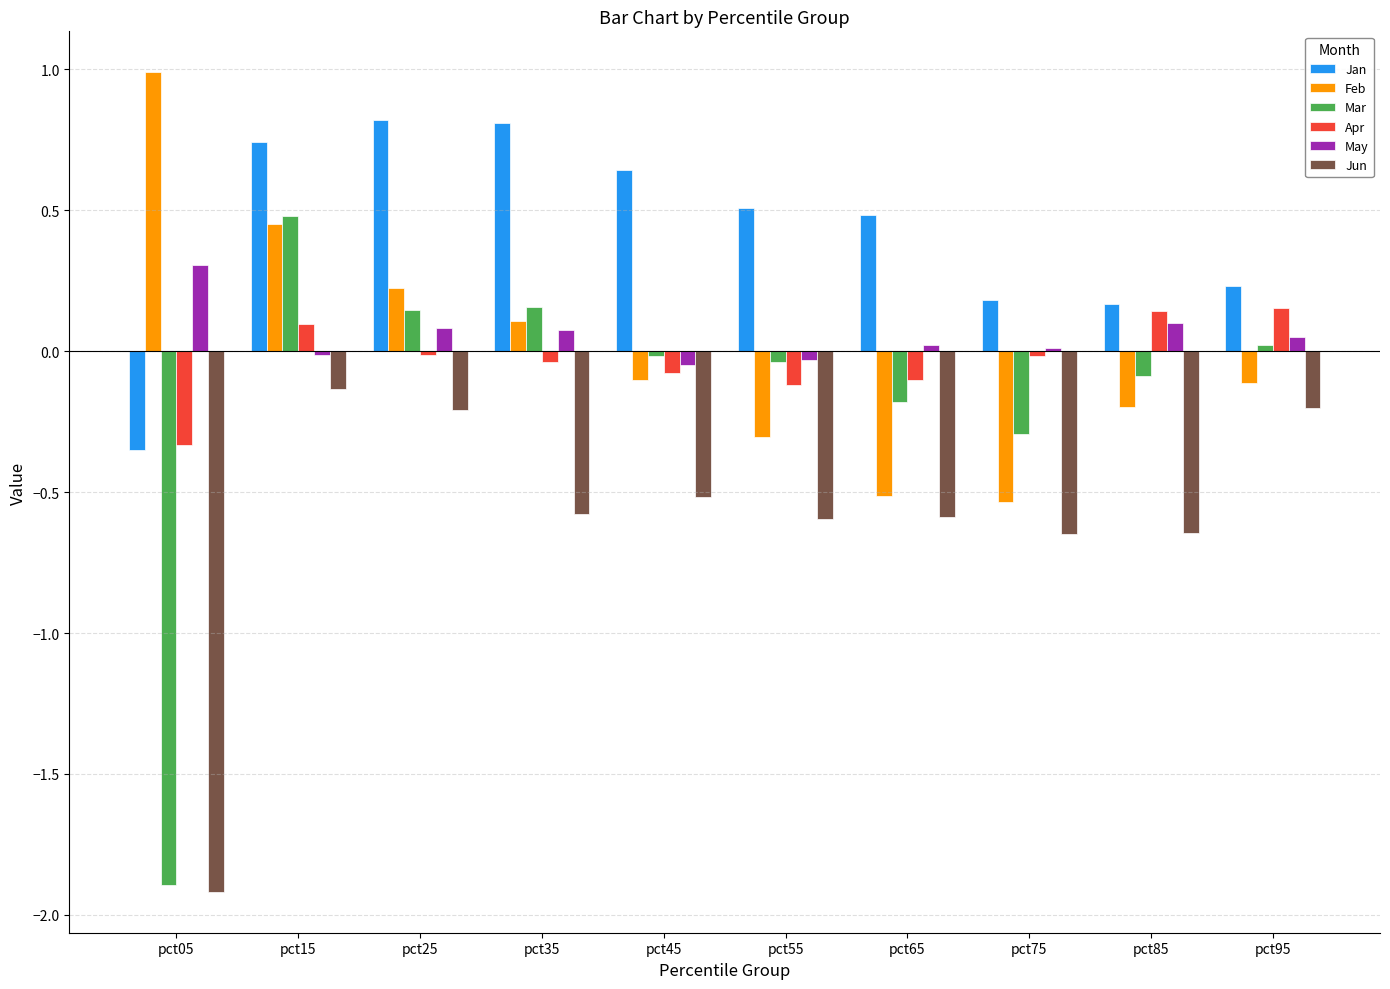

How many series are shown in this chart?

6